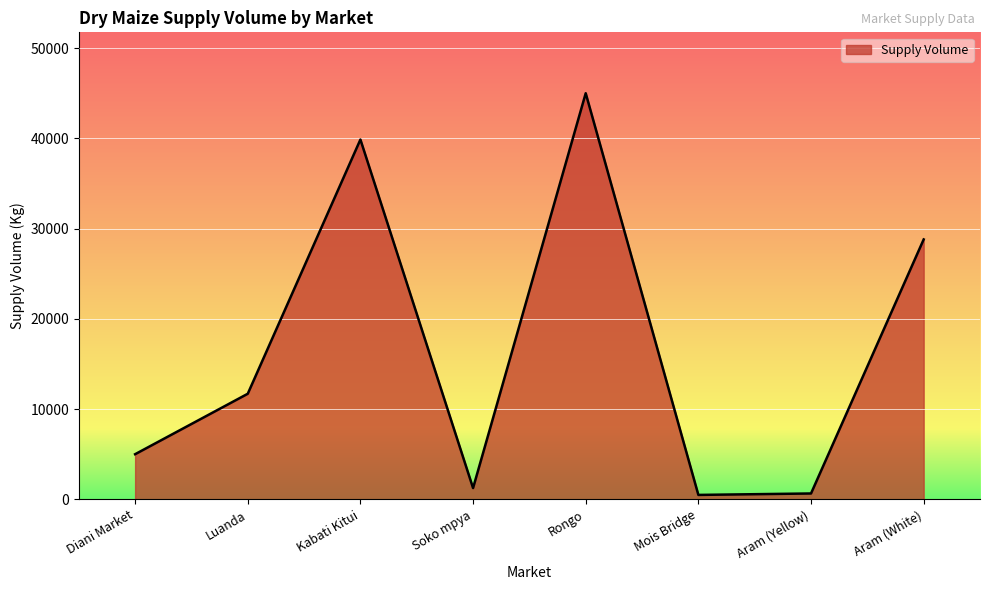

Is it true that the value at Kabati Kitui is 39870?

True